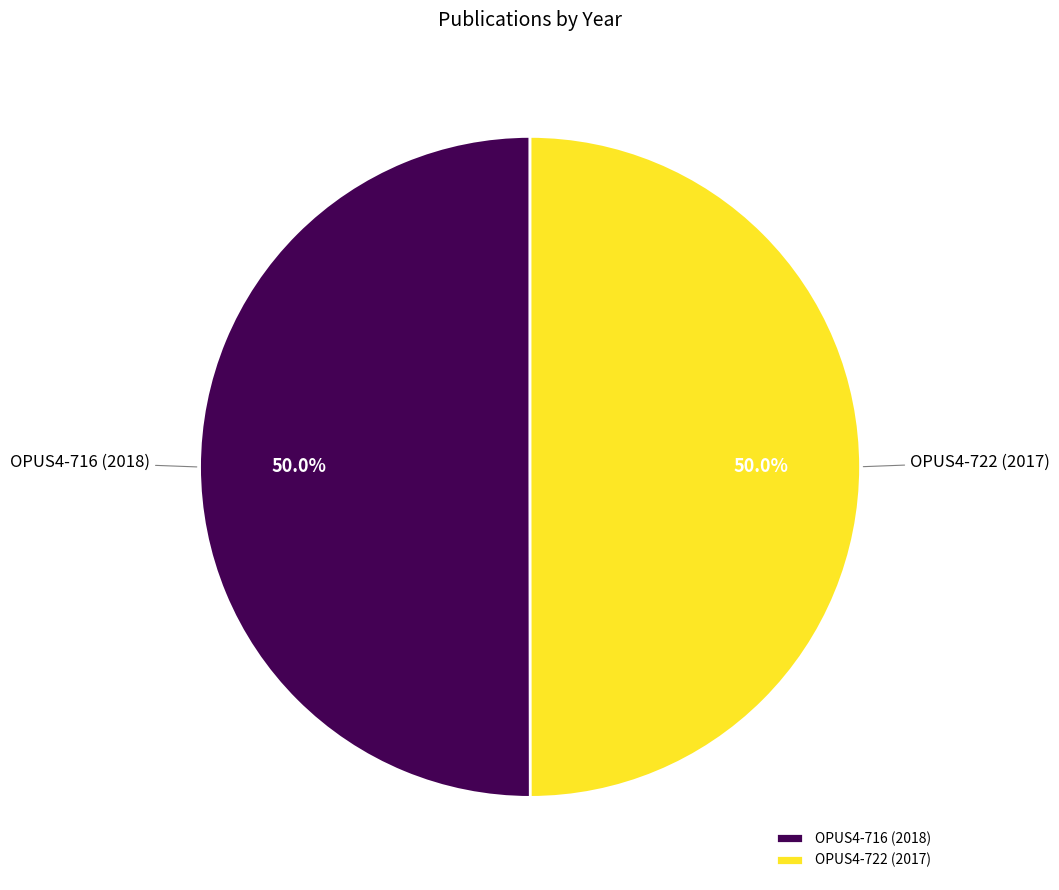

What is the ratio of the value at OPUS4-716 (2018) to the value at OPUS4-722 (2017)?

1.0